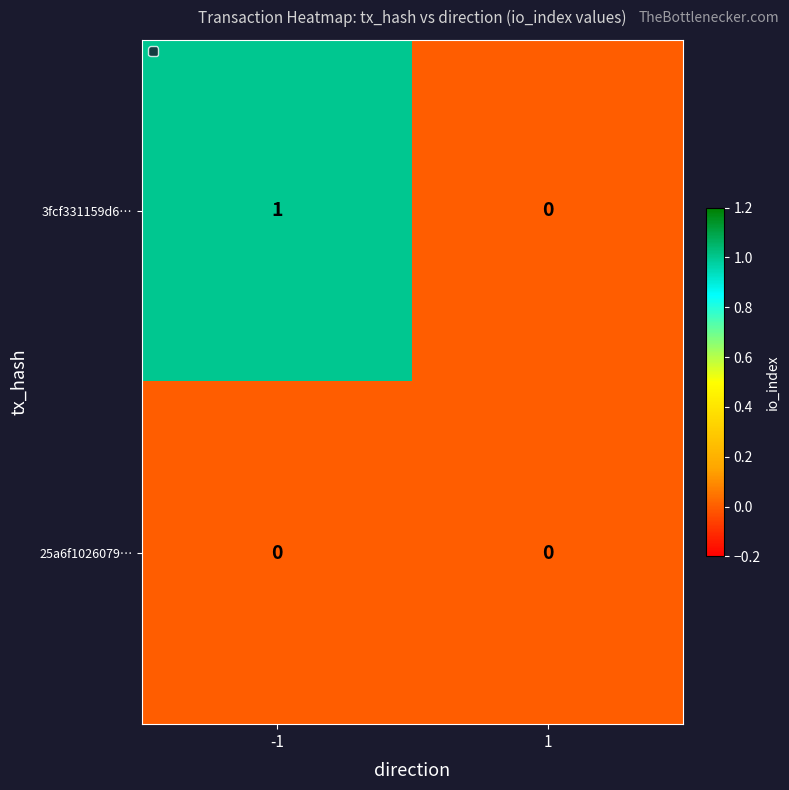

Which category has the highest value across all series?

-1